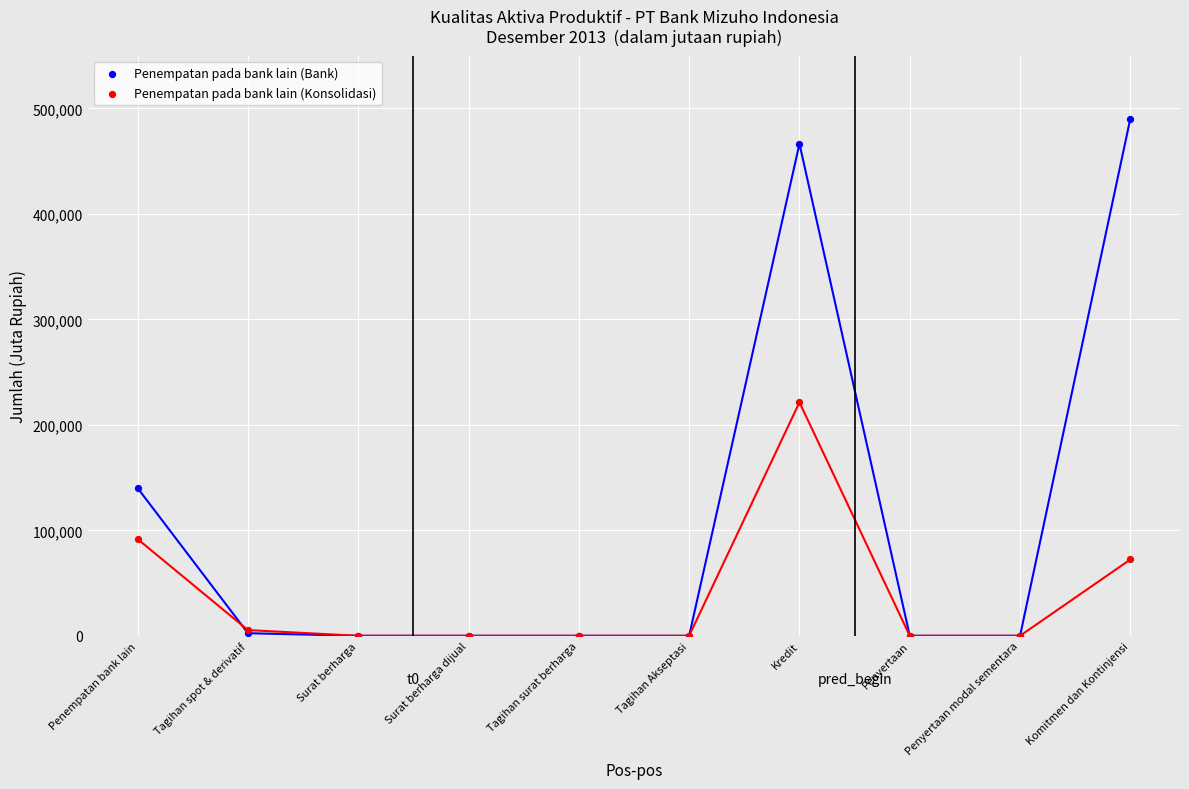

Across all series, what Y value is closest to 245240?

221356